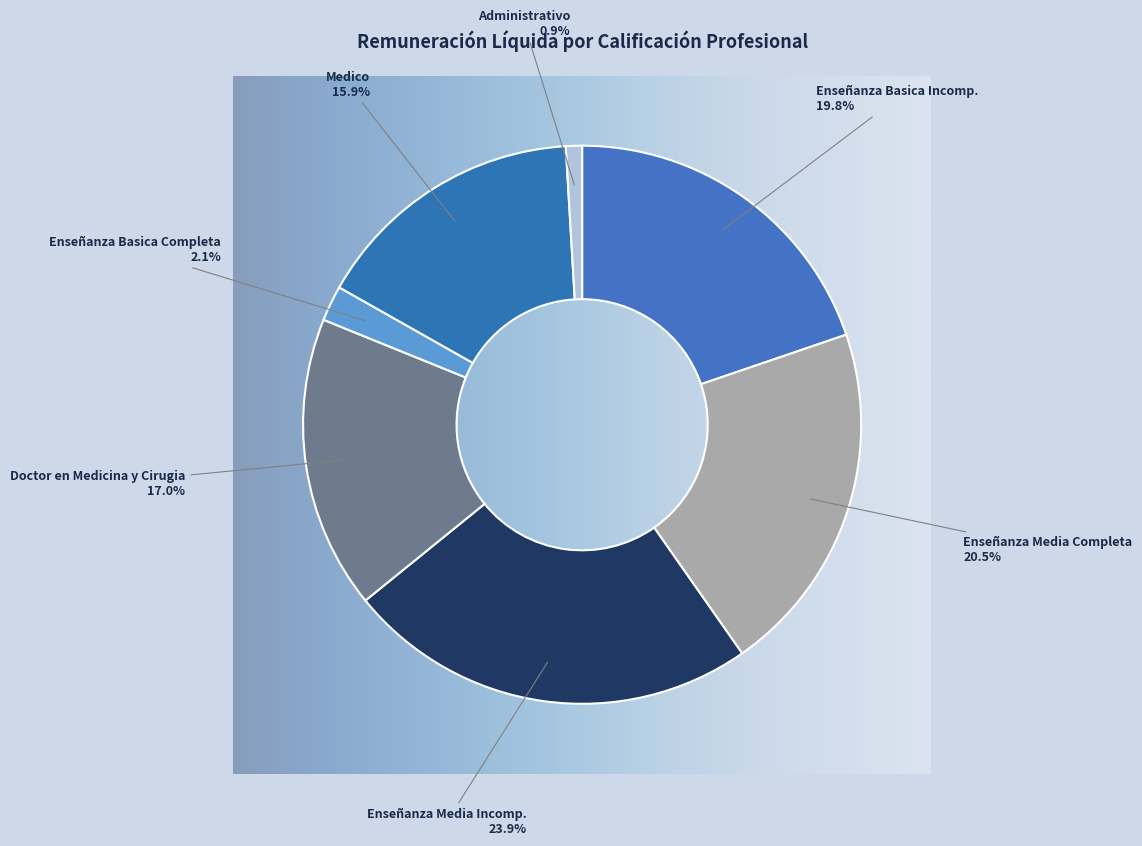

Rank the categories by value from lowest to highest.

Administrativo, Enseñanza Basica Completa, Medico, Doctor en Medicina y Cirugia, Enseñanza Basica Incomp., Enseñanza Media Completa, Enseñanza Media Incomp.